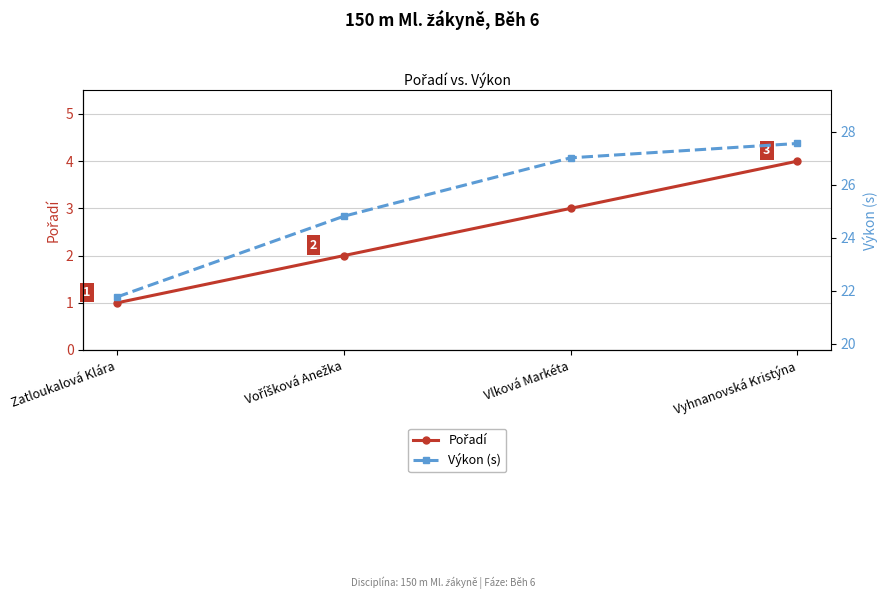

Which label corresponds to the smallest value in the chart?

Zatloukalová Klára